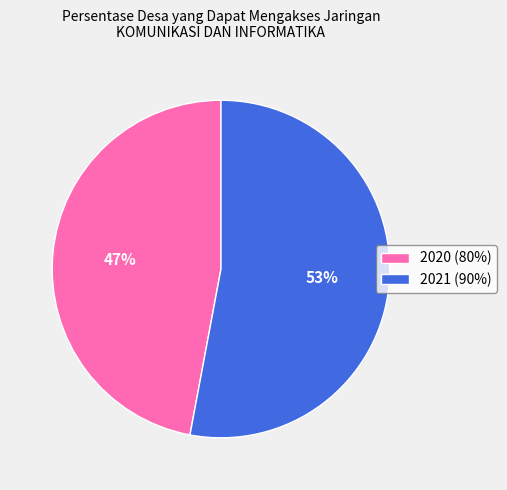

How many slices are in this pie chart?

2